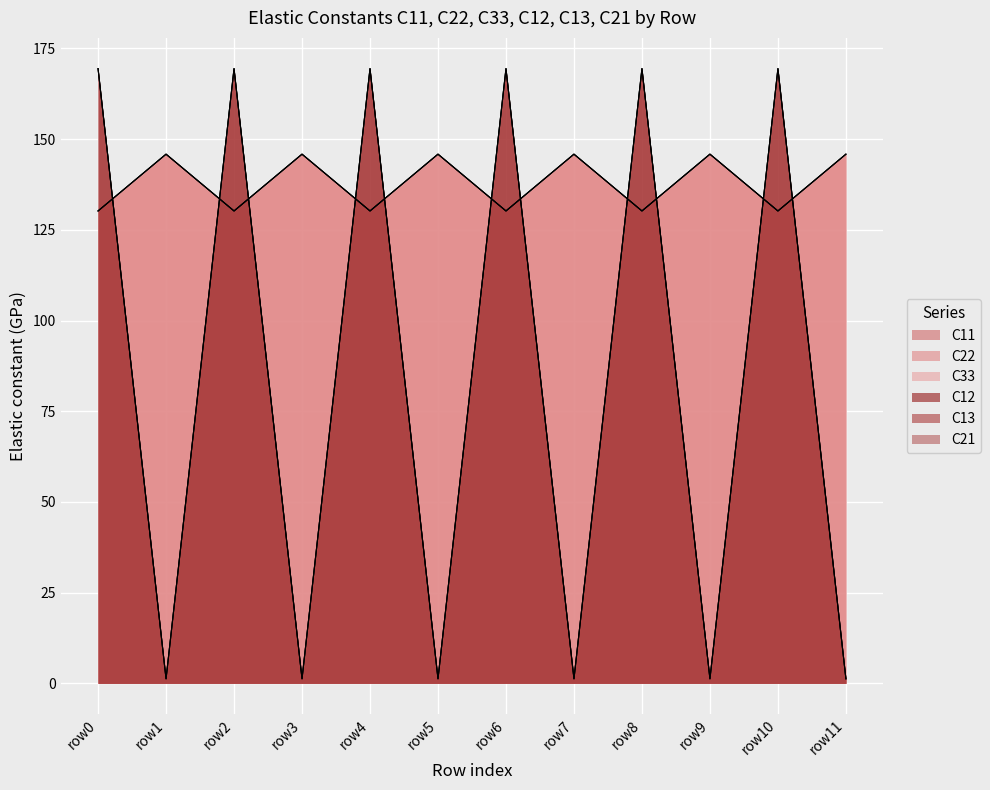

Does the chart display data point markers on the line(s)?

No